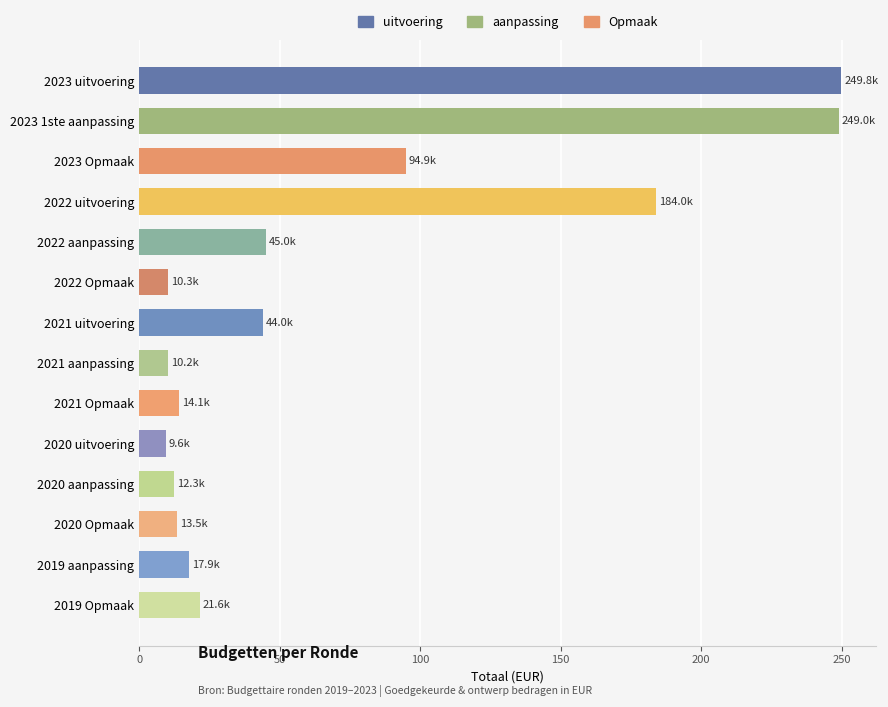

How many values exceed 21?

7